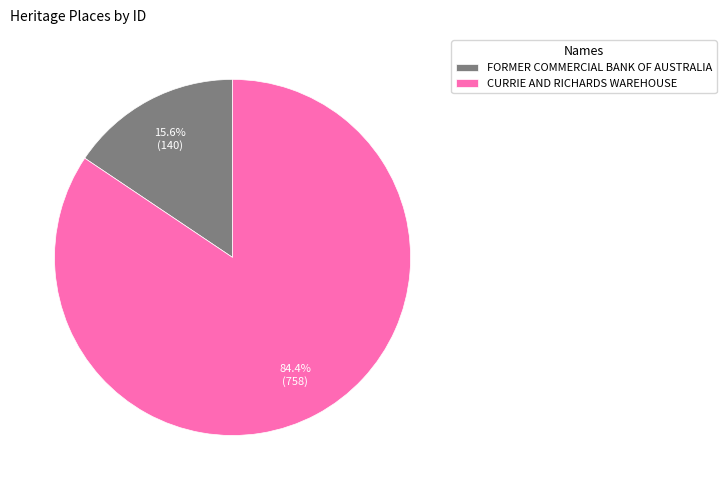

To the nearest percent, what is the average slice percentage?

50%